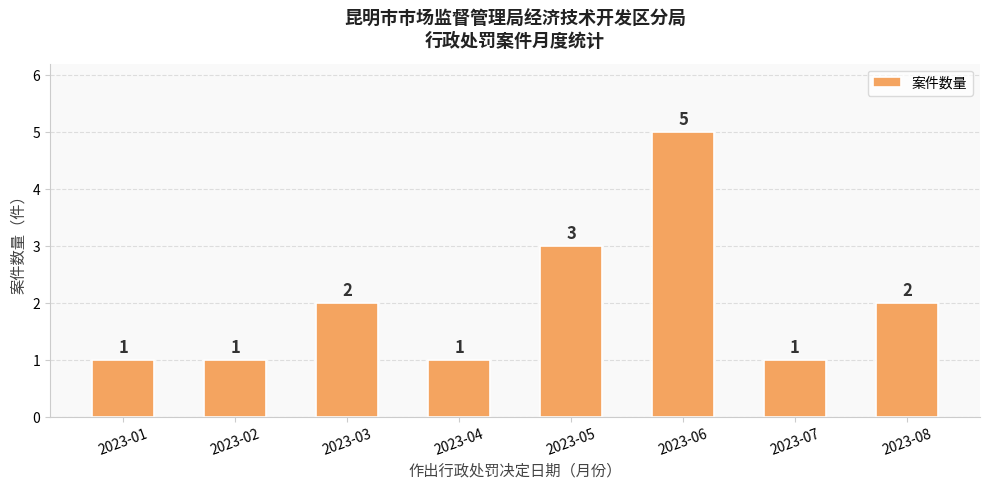

Reading left to right, extract all data points from this chart.

2023-01=1	2023-02=1	2023-03=2	2023-04=1	2023-05=3	2023-06=5	2023-07=1	2023-08=2